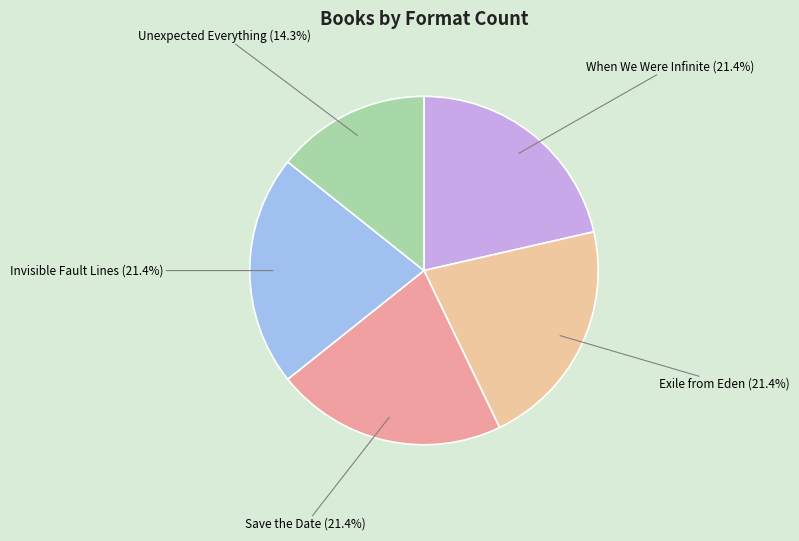

Is there any slice that represents more than half of the pie?

No